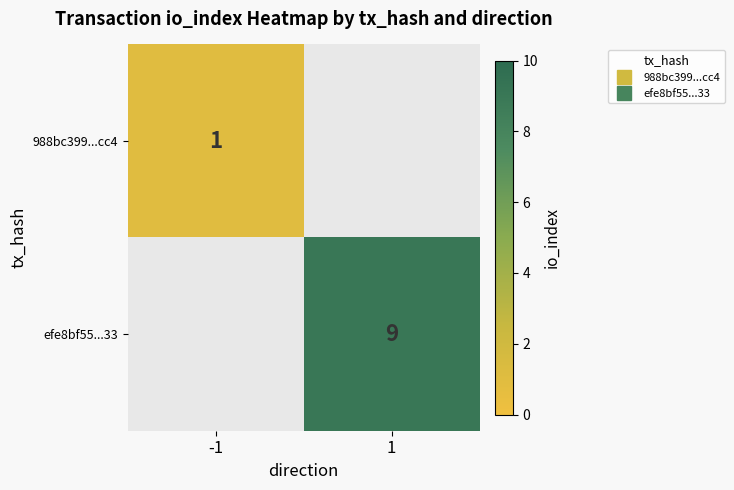

What is the total value across all series at 1?

9